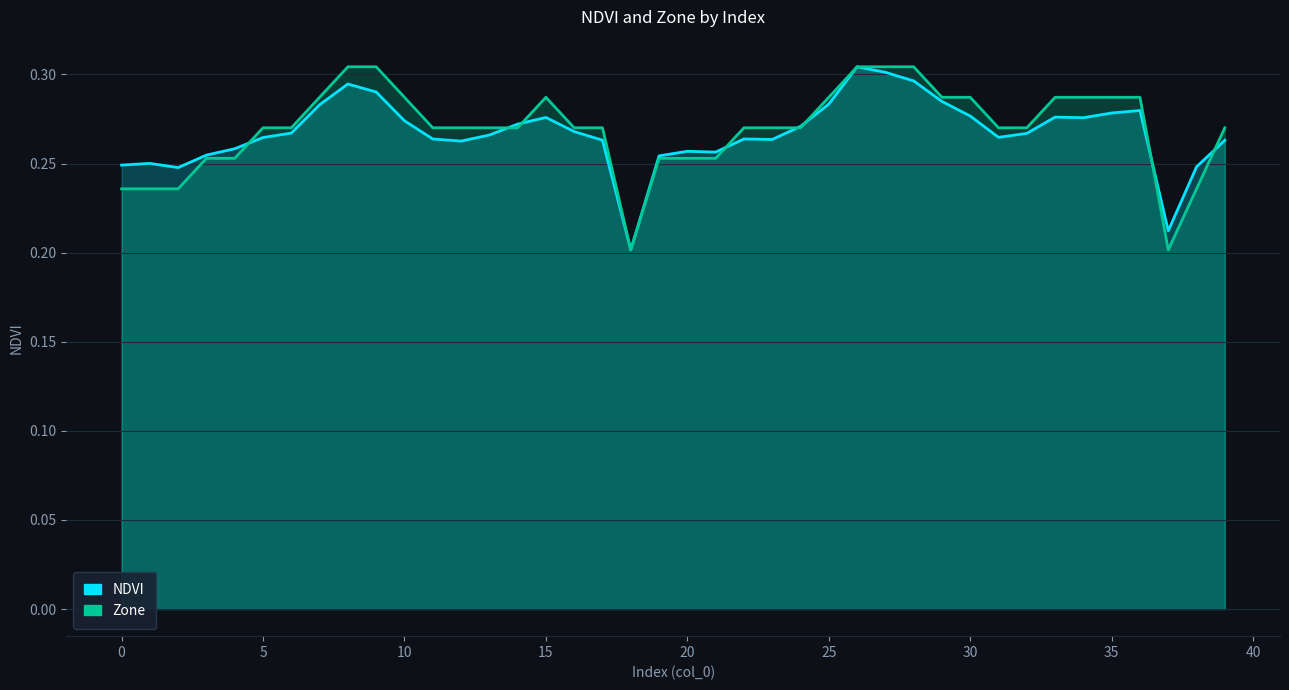

List the series in order of their peak value, lowest first.

NDVI, Zone